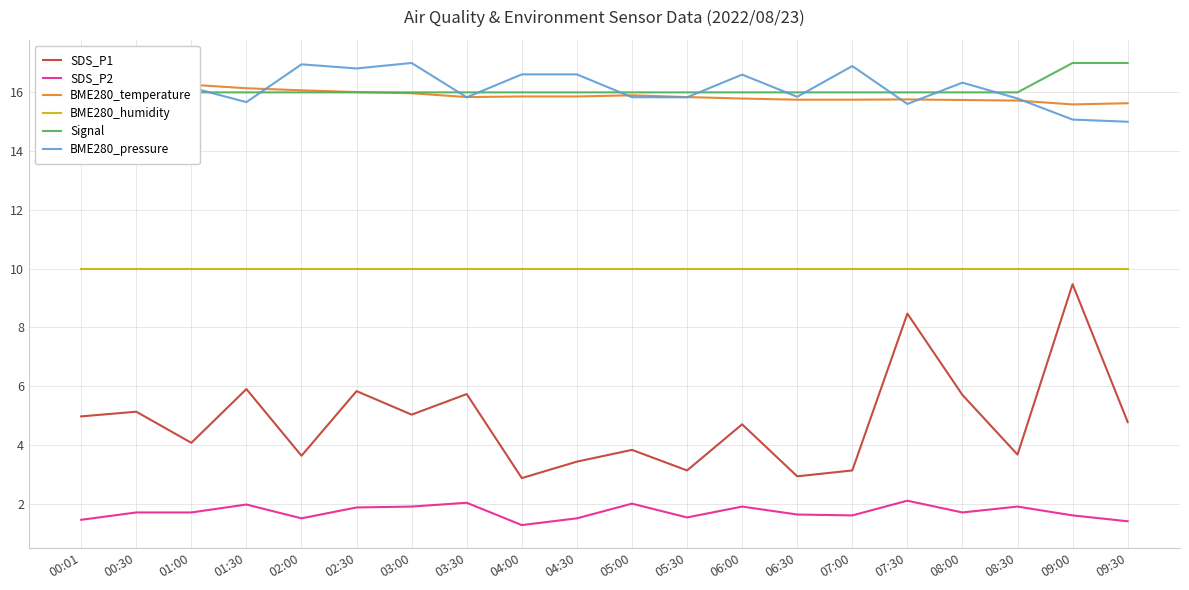

What is the highest value of the SDS_P1 series?

9.5